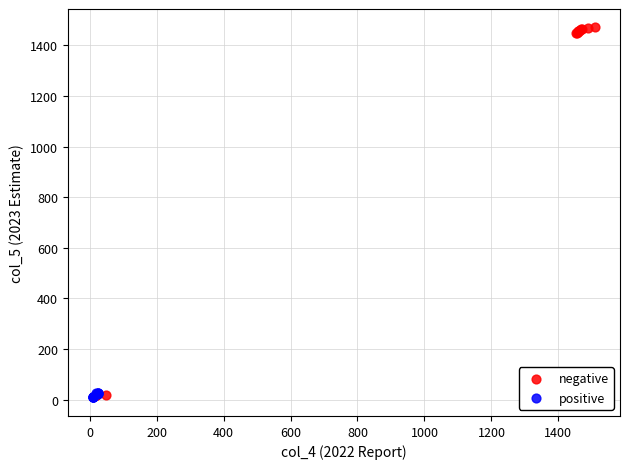

Which series reaches the maximum Y coordinate?

negative